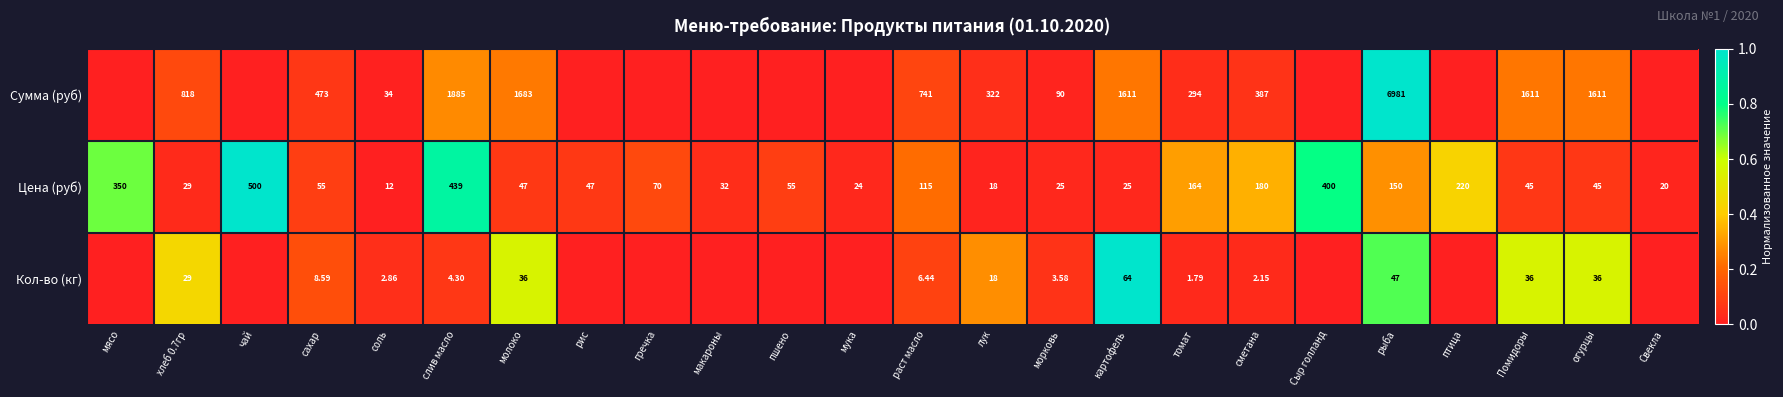

Where does the Цена (руб) series first go above 55?

мясо